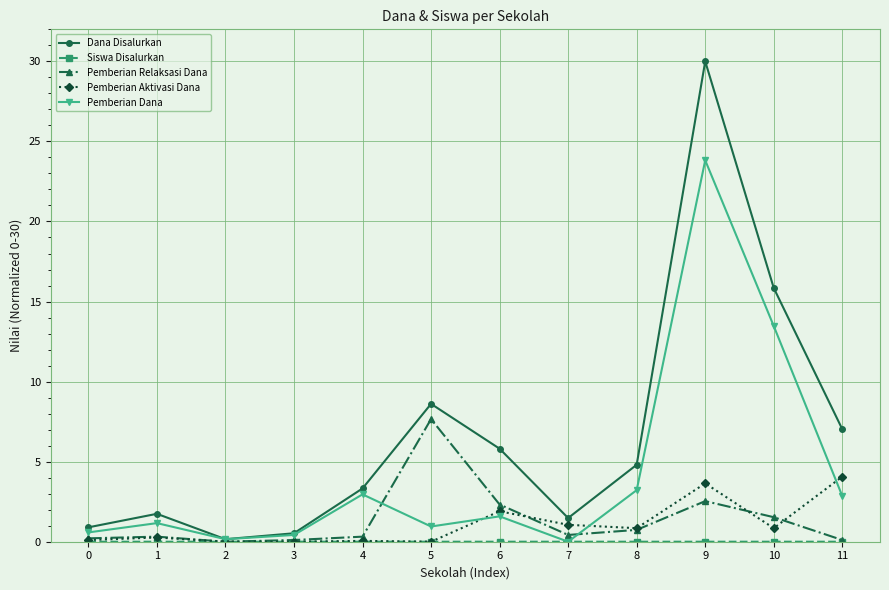

In Dana Disalurkan, how many points are higher than both neighbors (excluding endpoints)?

3